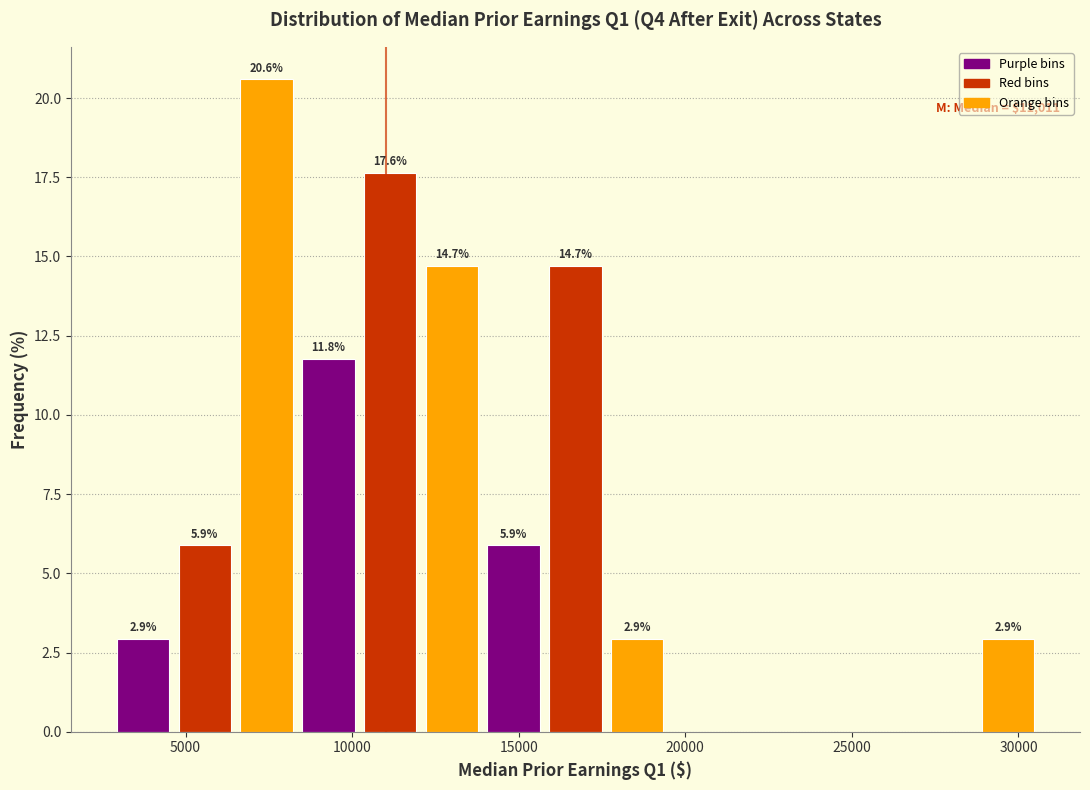

Around what value on the x-axis is the tallest bar? Give the approximate position of its centre, as read against the axis.

7500